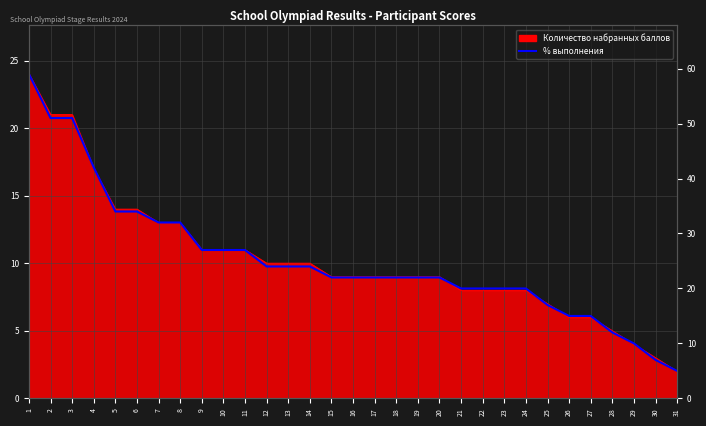

How many data points does each series have?

31